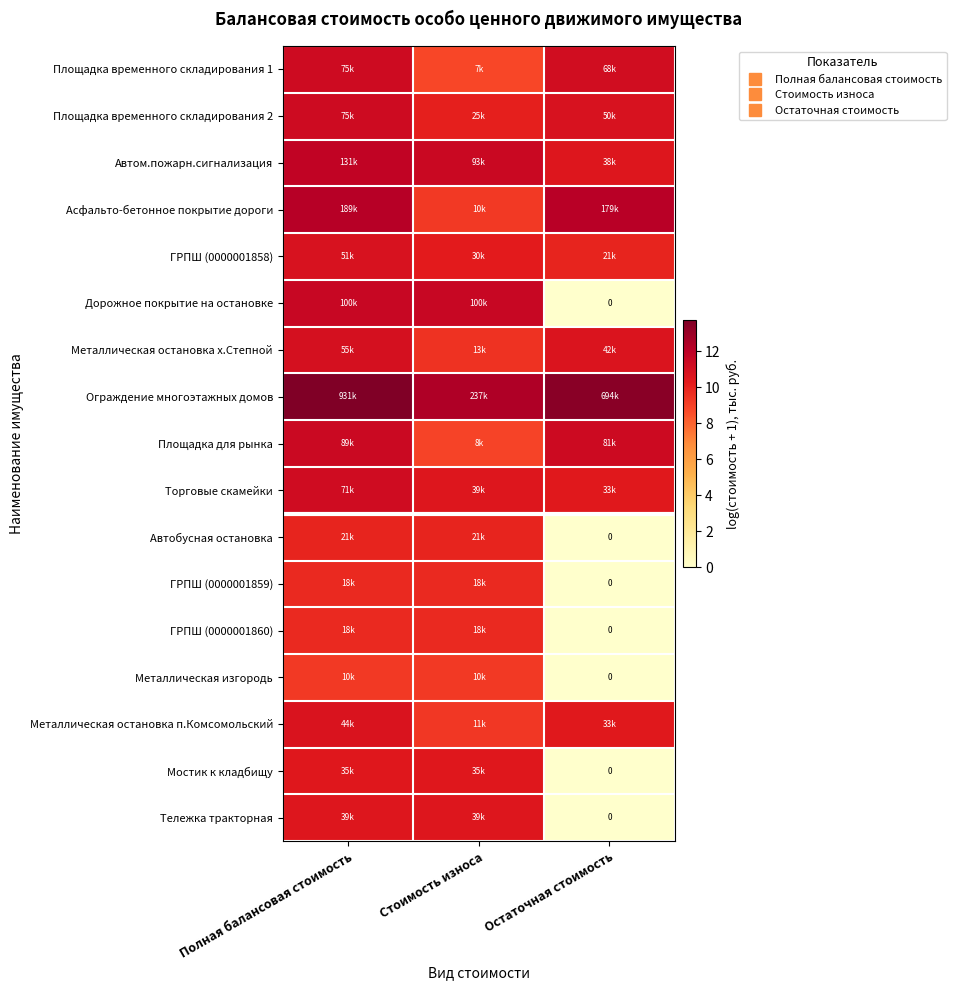

How many data points in Асфальто-бетонное покрытие дороги are less than 12?

1